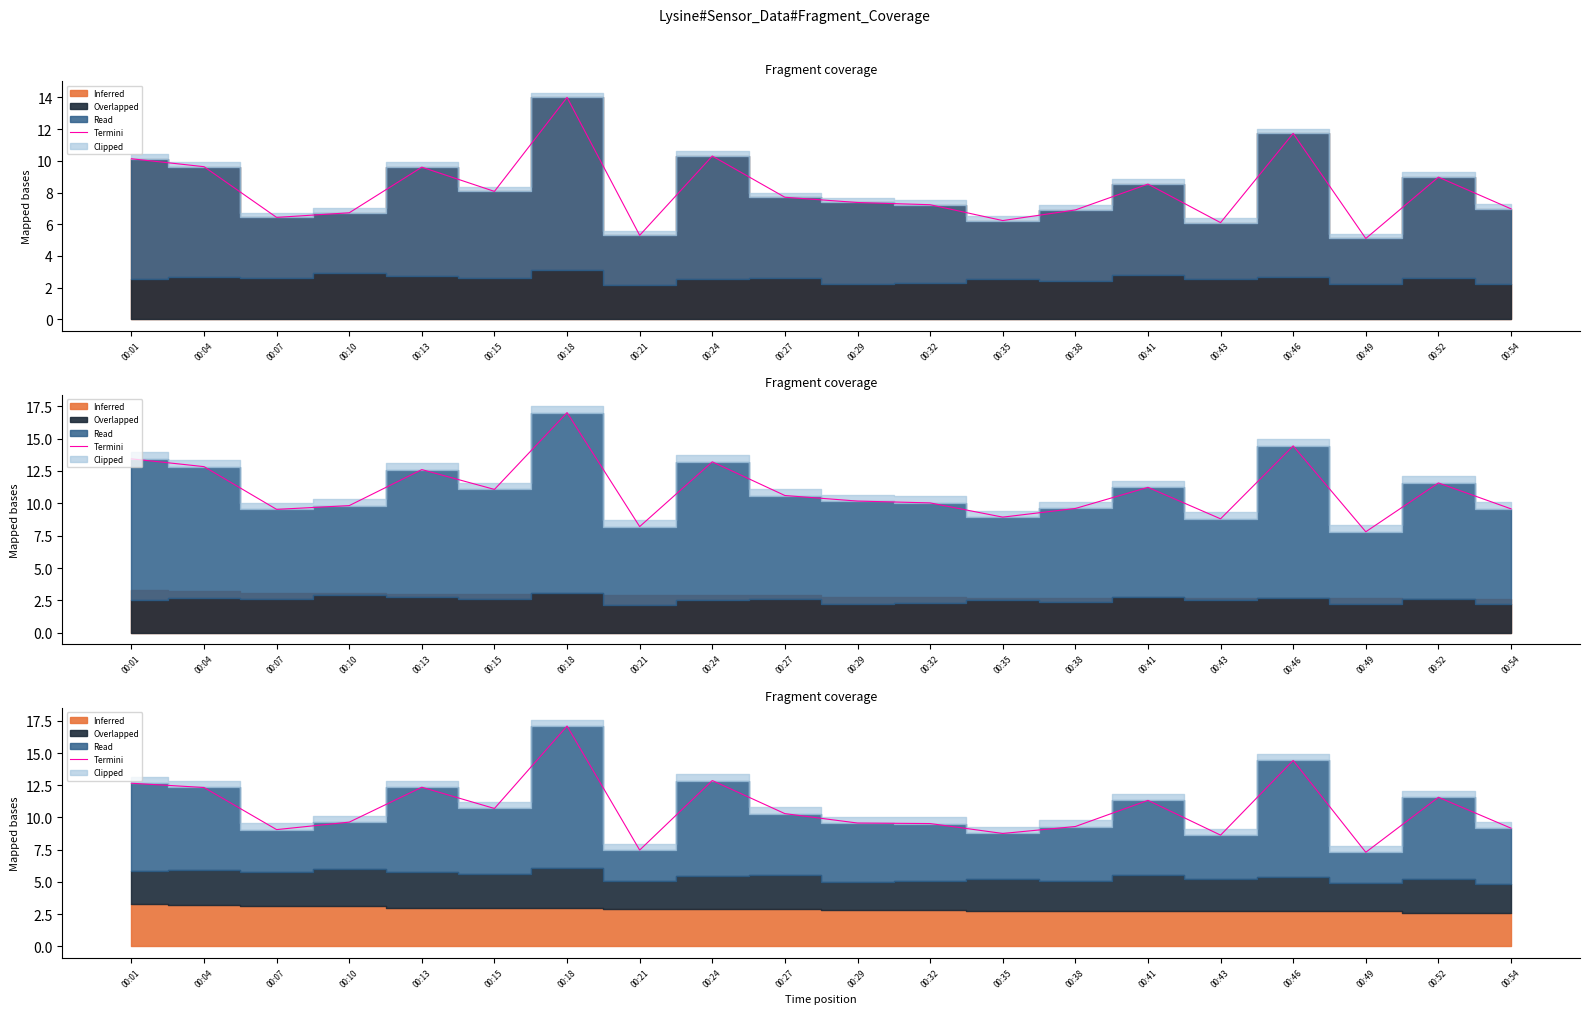

What is the sum of all values?

214.1